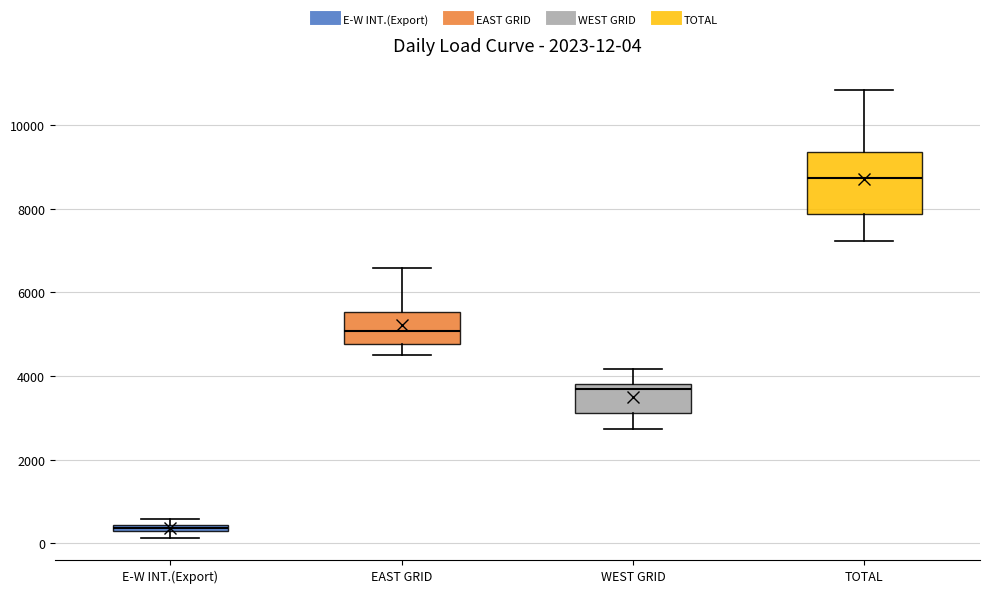

Comparing the boxes themselves (not the whiskers), which one is the tallest?

TOTAL